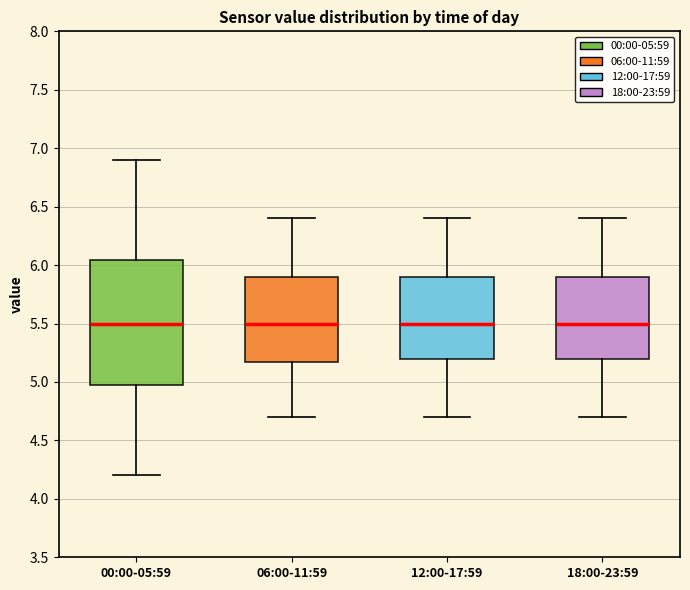

Reading left to right, transcribe this box plot: for each box, give where its median line is, the range the box spans, and where its two whiskers end, as read against the y-axis. The values are not printed on the chart, so give them approximately, as read against the axis.

00:00-05:59: median 5.50, box 4.95 to 6.05, whiskers 4.20 to 6.90
06:00-11:59: median 5.50, box 5.20 to 5.90, whiskers 4.70 to 6.40
12:00-17:59: median 5.50, box 5.20 to 5.90, whiskers 4.70 to 6.40
18:00-23:59: median 5.50, box 5.20 to 5.90, whiskers 4.70 to 6.40